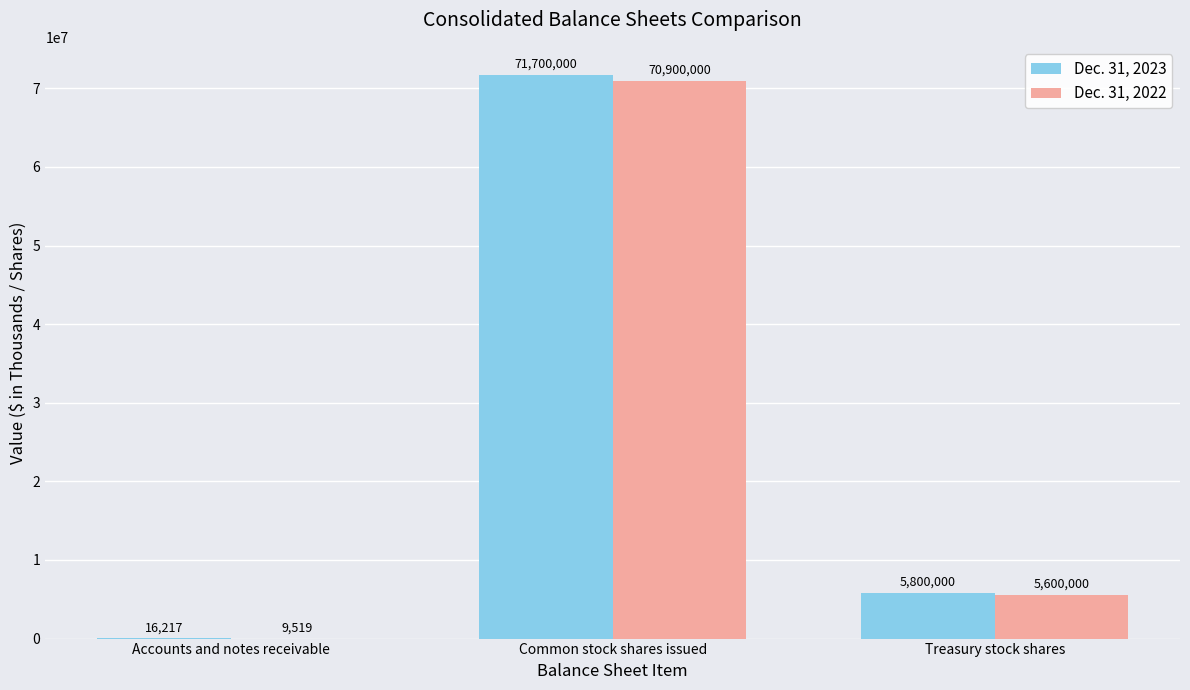

Which category has the highest value in the Dec. 31, 2023 series?

Common stock shares issued